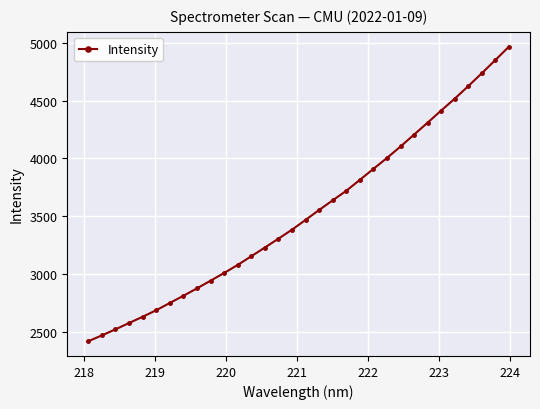

What is the difference between the maximum and second lowest values?

2500.8